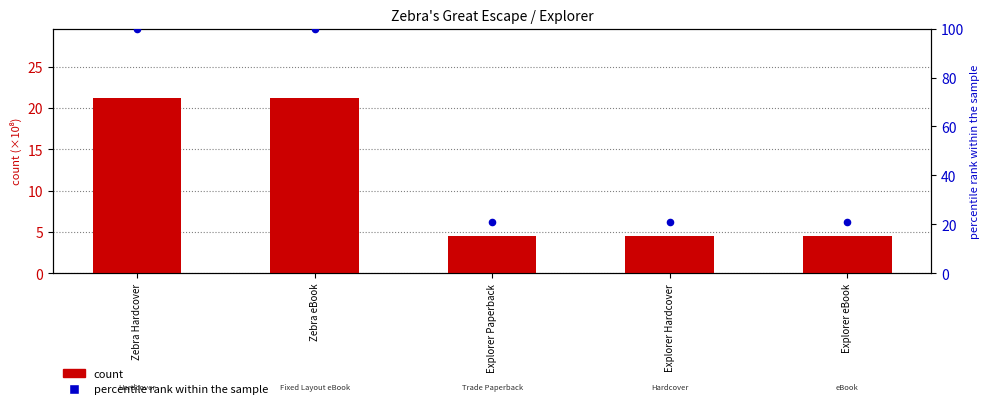

Which series contains the highest Y value?

percentile rank within the sample